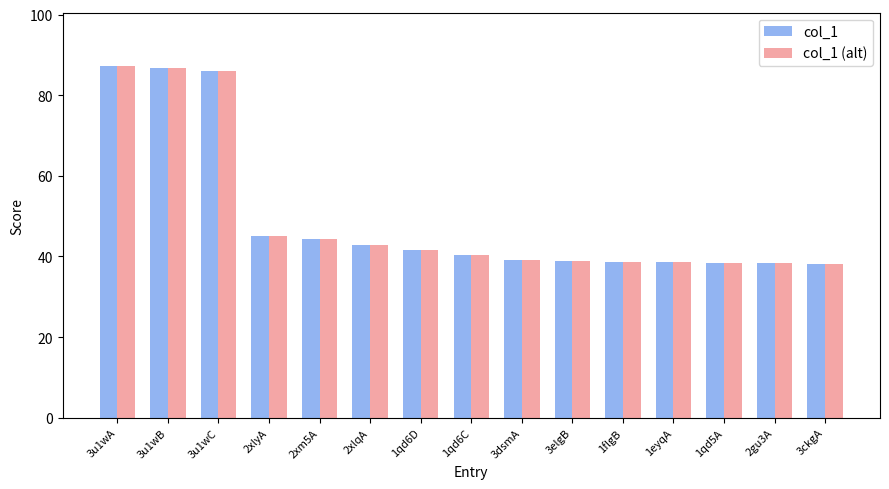

What is the label of the 4th bar from the left?

2xlyA